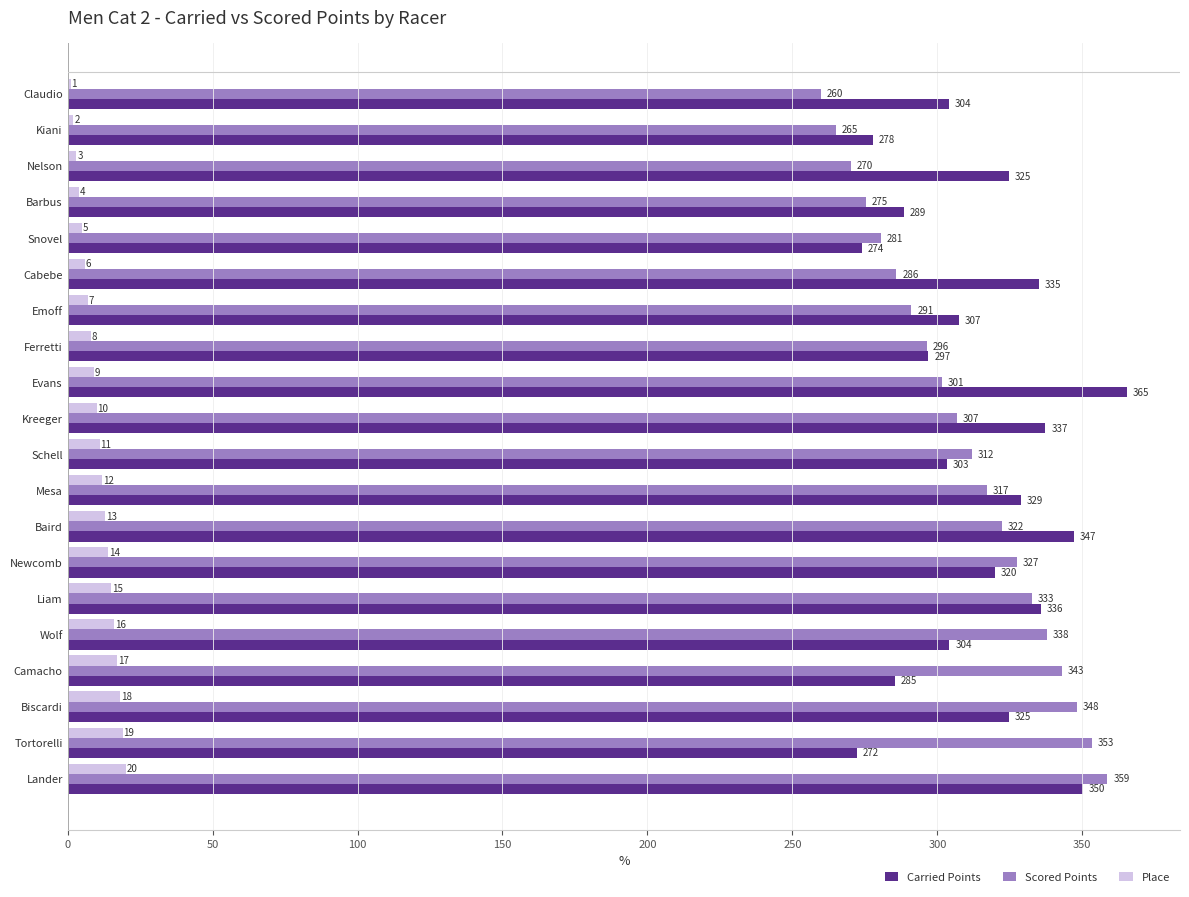

At which category does the chart reach its peak across all series?

Evans